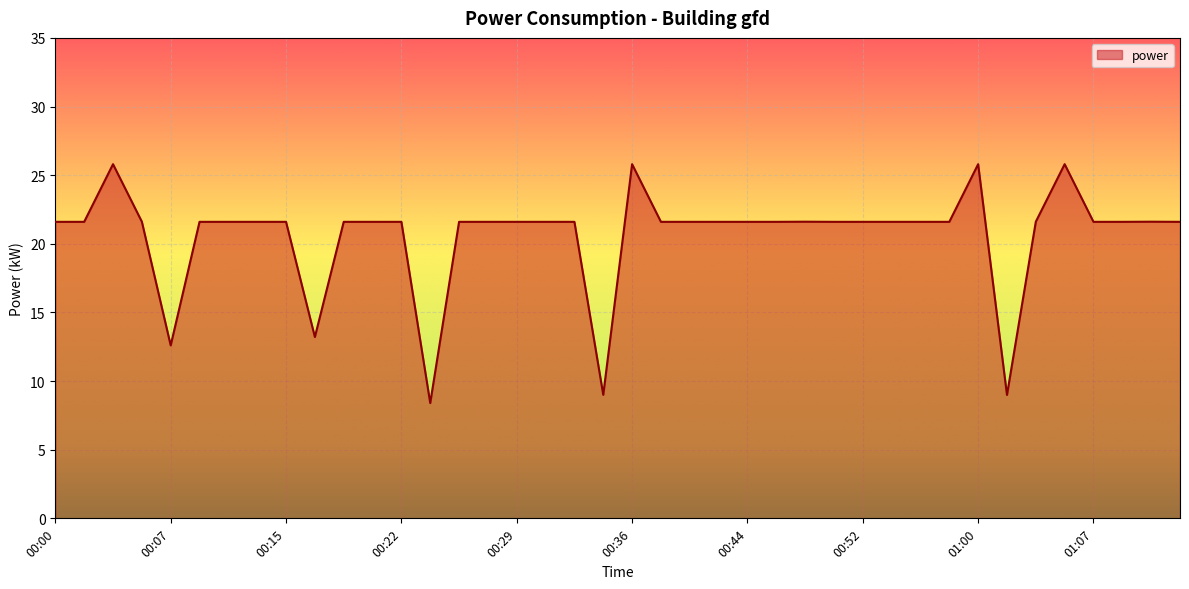

What is the sum of all values?

825.0